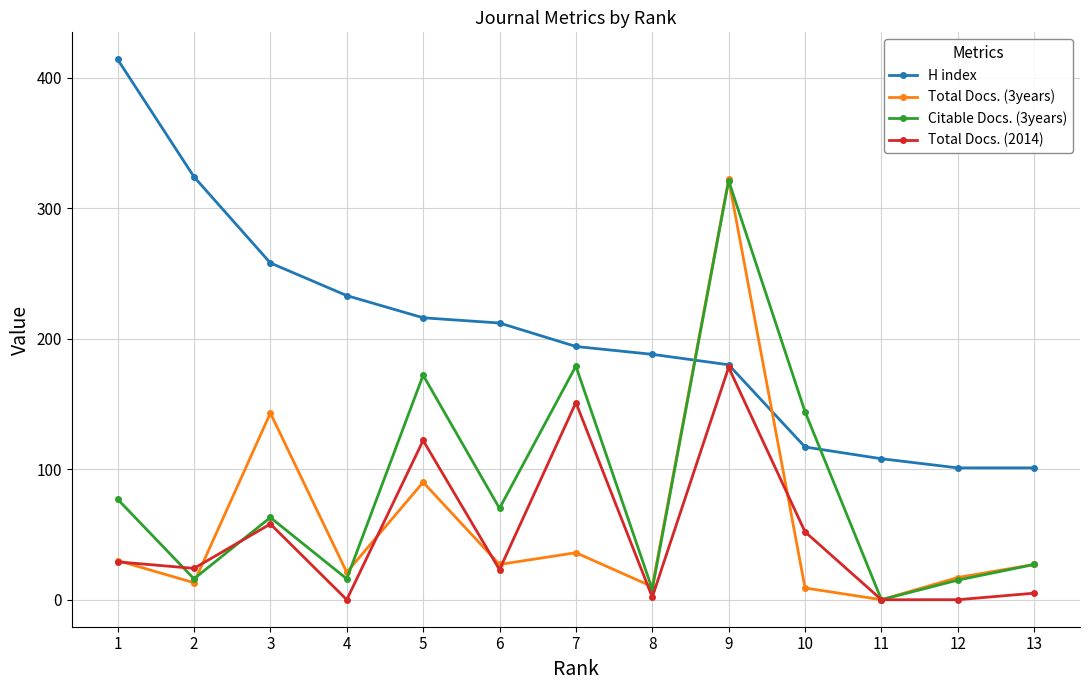

What is the maximum value shown in the chart?

414